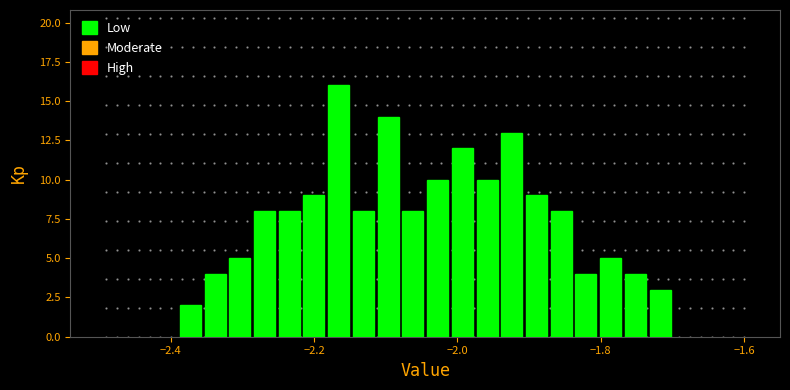

Around what value on the x-axis is the tallest bar? Give the approximate position of its centre, as read against the axis.

-2.16